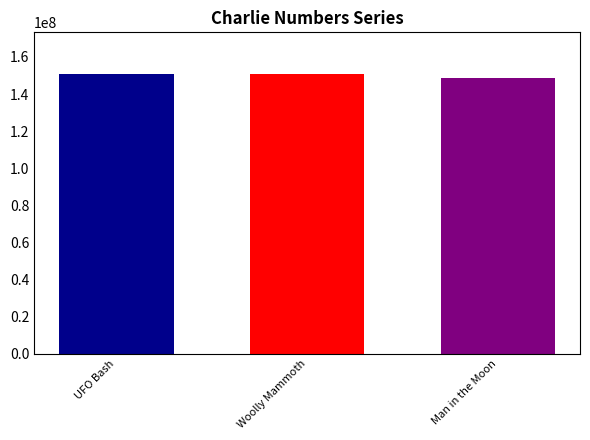

What is the minimum value shown in the chart?

148435437